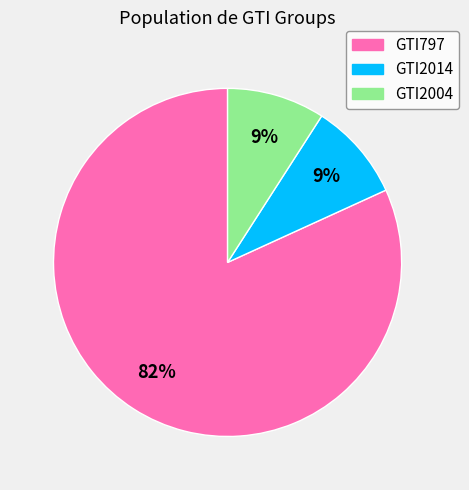

True or false: GTI797 accounts for 71% of the total.

False